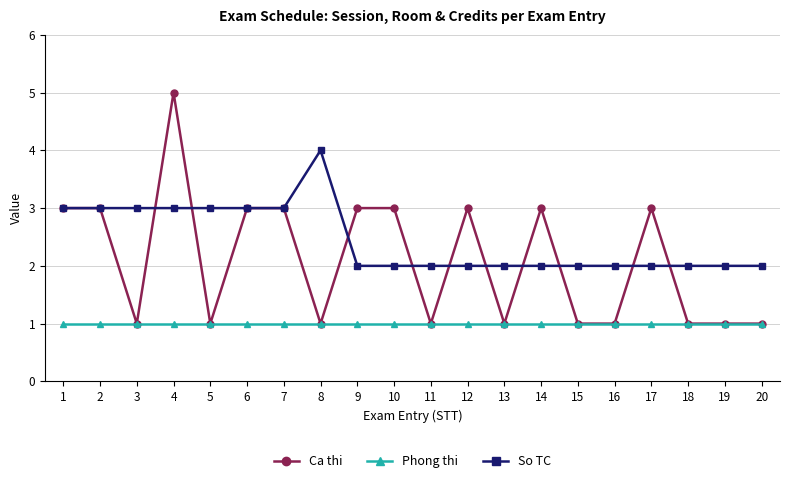

Rank the series by their average value, from lowest to highest.

Phong thi, Ca thi, So TC